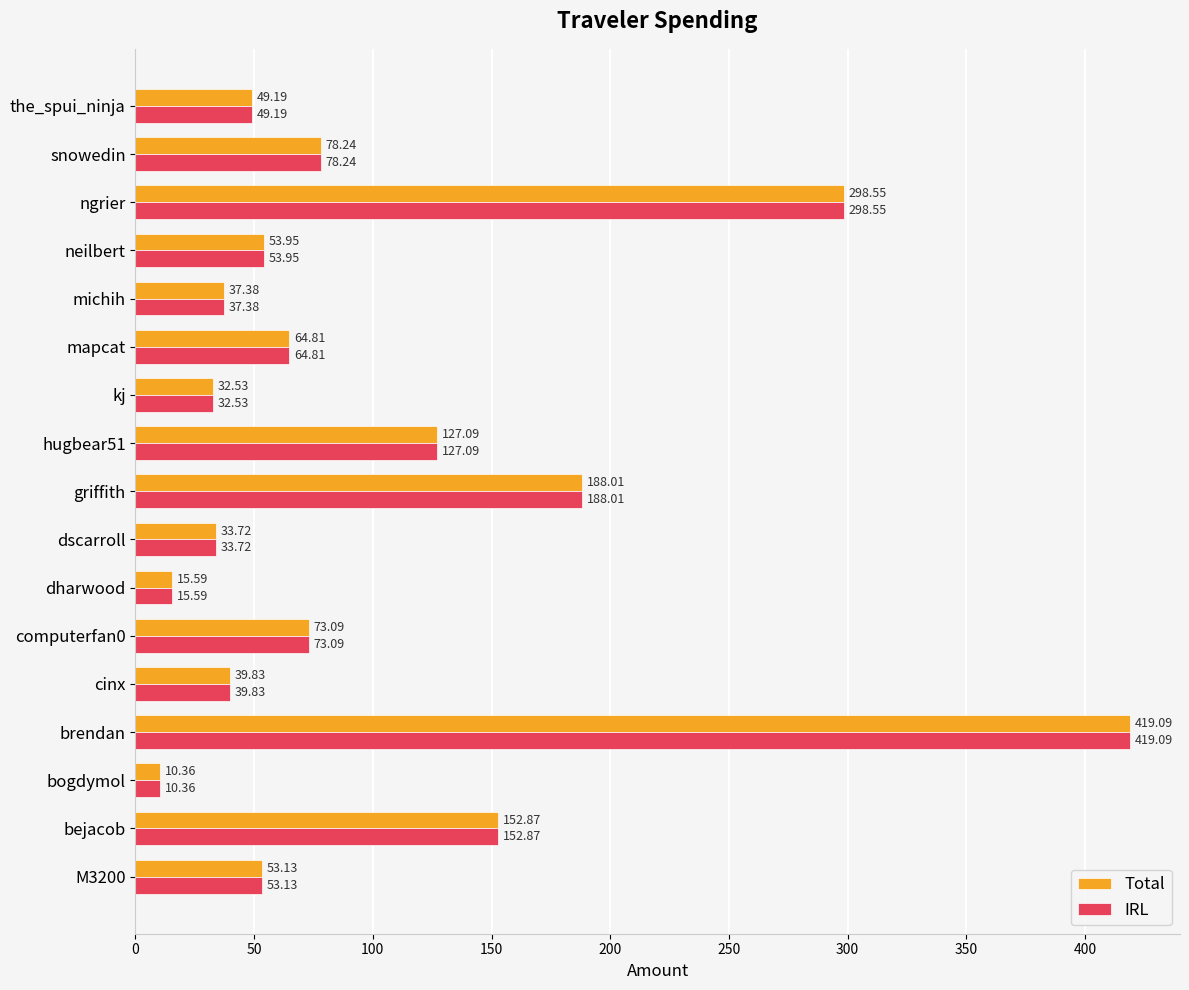

What is the difference between the Total values at dharwood and bejacob?

137.3